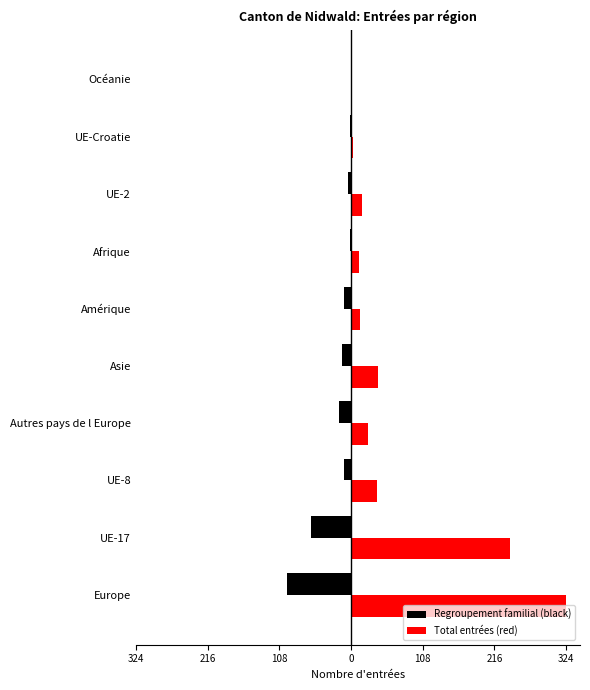

What are all the series names shown in the legend?

Regroupement familial (black), Total entrées (red)